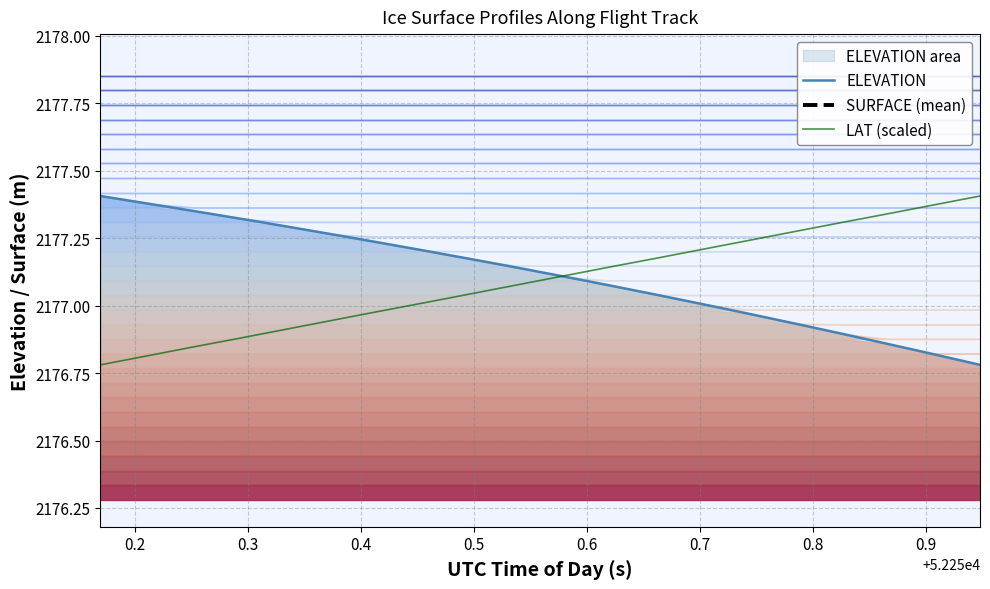

What is the sum of all LAT (scaled) values?

43541.9